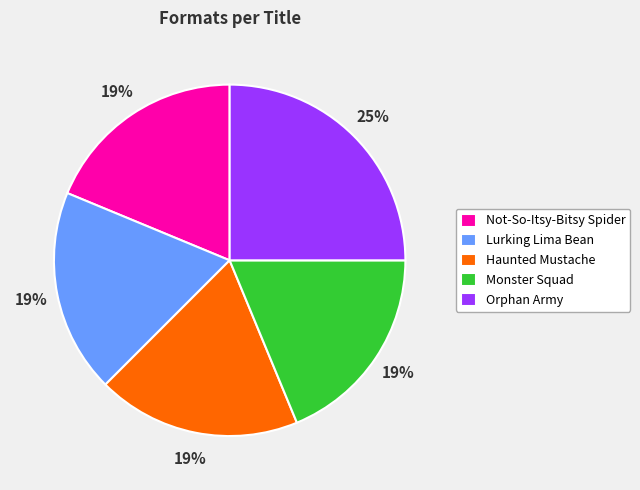

Which has a higher value, Haunted Mustache or Orphan Army?

Orphan Army